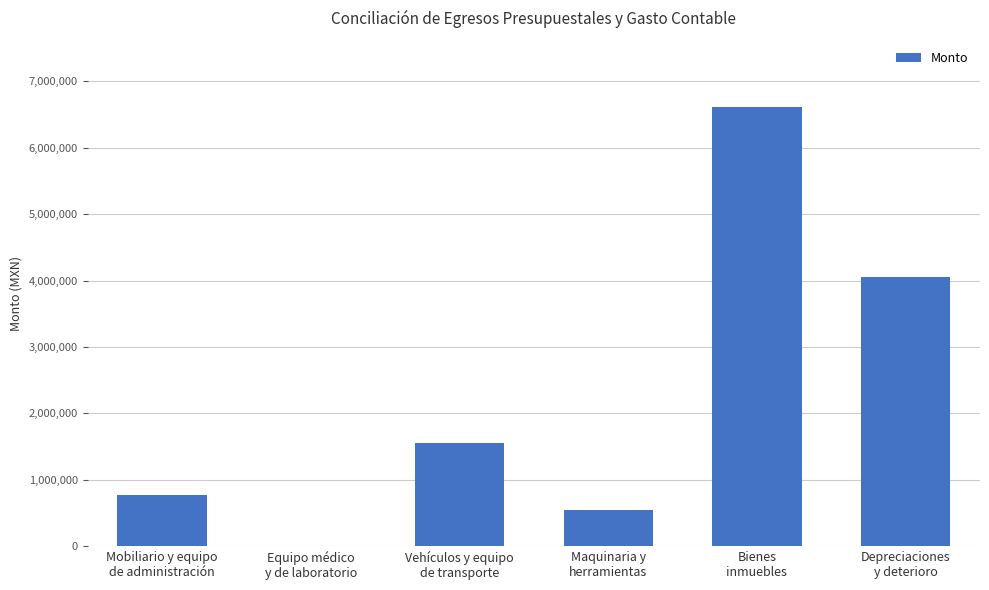

True or false: the data shows 1031428.0 at Mobiliario y equipo
de administración.

False